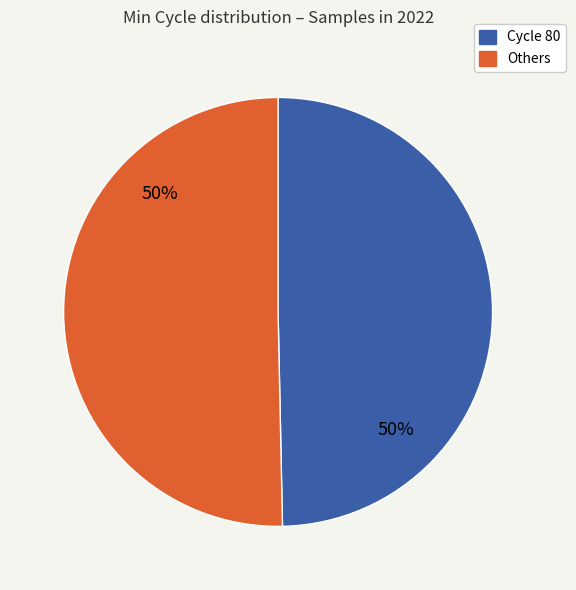

To the nearest percent, what is the average slice percentage?

50%